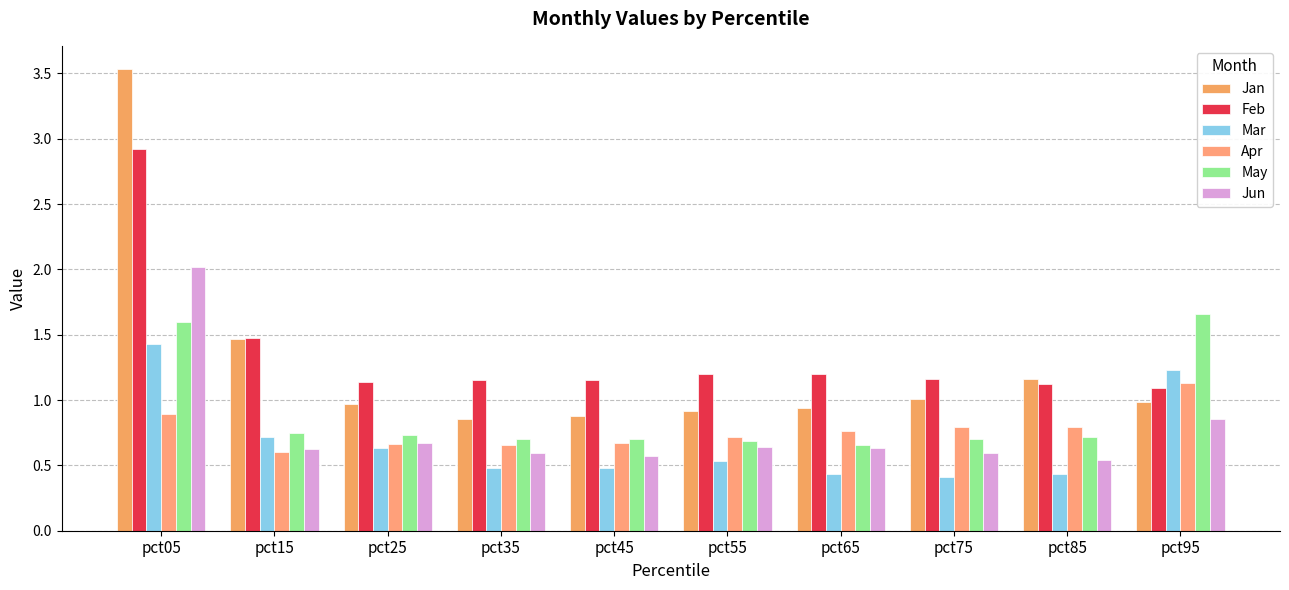

How many distinct data groups are displayed?

6